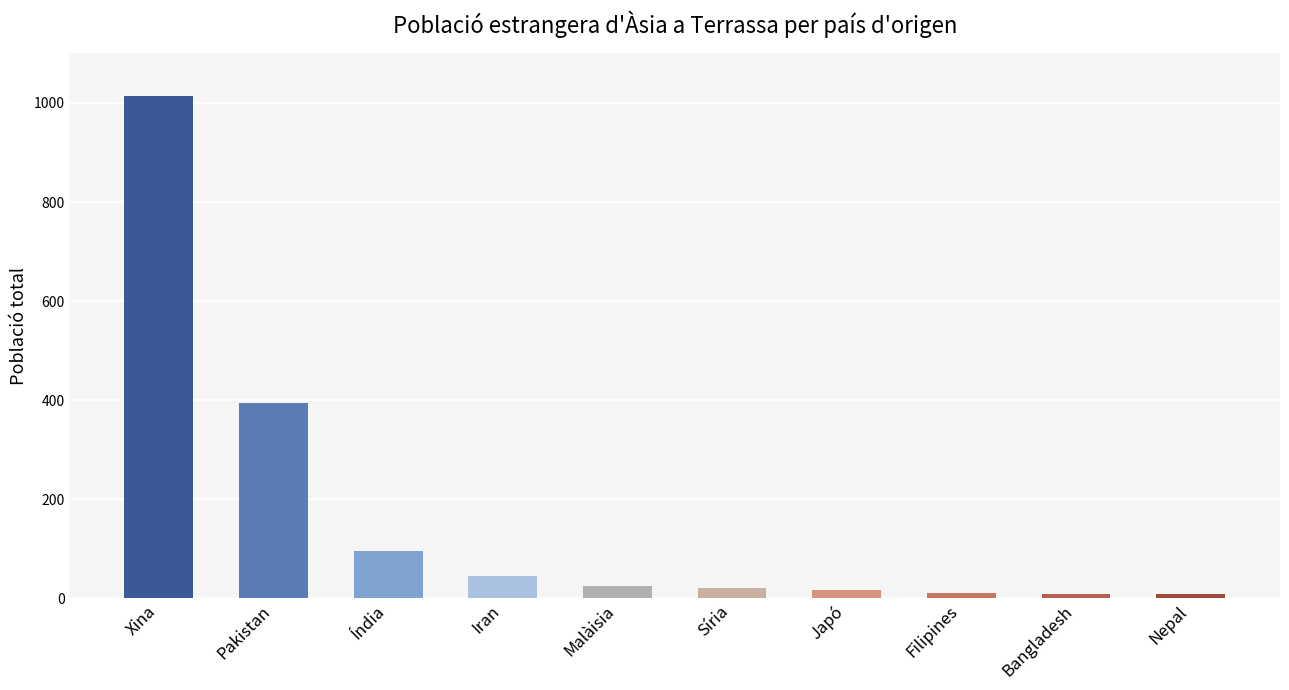

What is the difference between the values at Nepal and Índia?

86